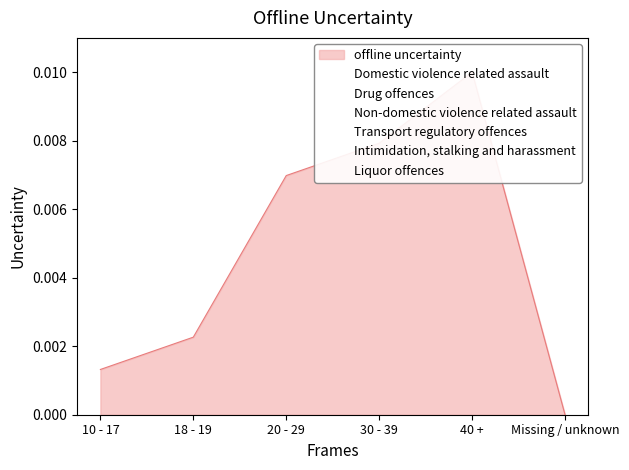

Rank the series at 20 - 29 from lowest to highest value.

Liquor offences, Drug offences, Intimidation, stalking and harassment, Non-domestic violence related assault, Domestic violence related assault, Transport regulatory offences